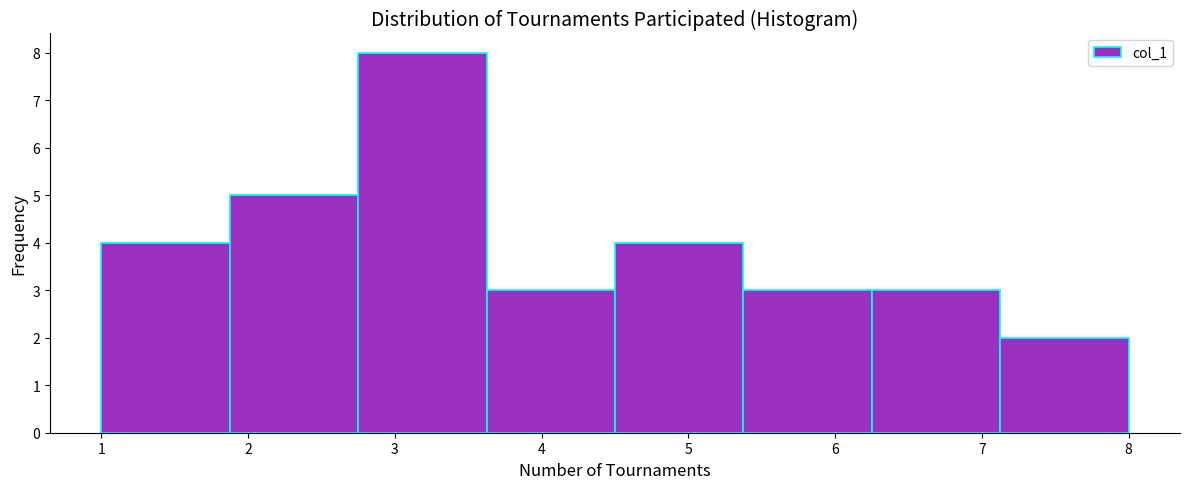

Reading left to right, list every bar in this chart as the range it spans on the x-axis followed by its height. Neither the bar edges nor the heights are printed on the chart, so give them approximately, as read against the axes.

1.0 to 1.9: 4
1.9 to 2.8: 5
2.8 to 3.6: 8
3.6 to 4.5: 3
4.5 to 5.4: 4
5.4 to 6.3: 3
6.3 to 7.1: 3
7.1 to 8.0: 2